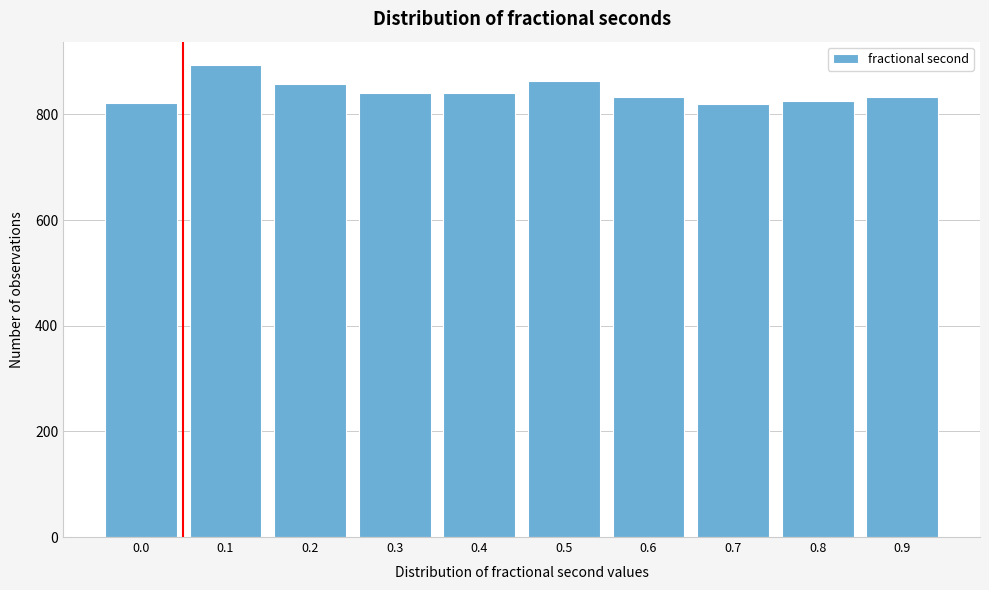

What is the value of the 4th bar from the left?

840